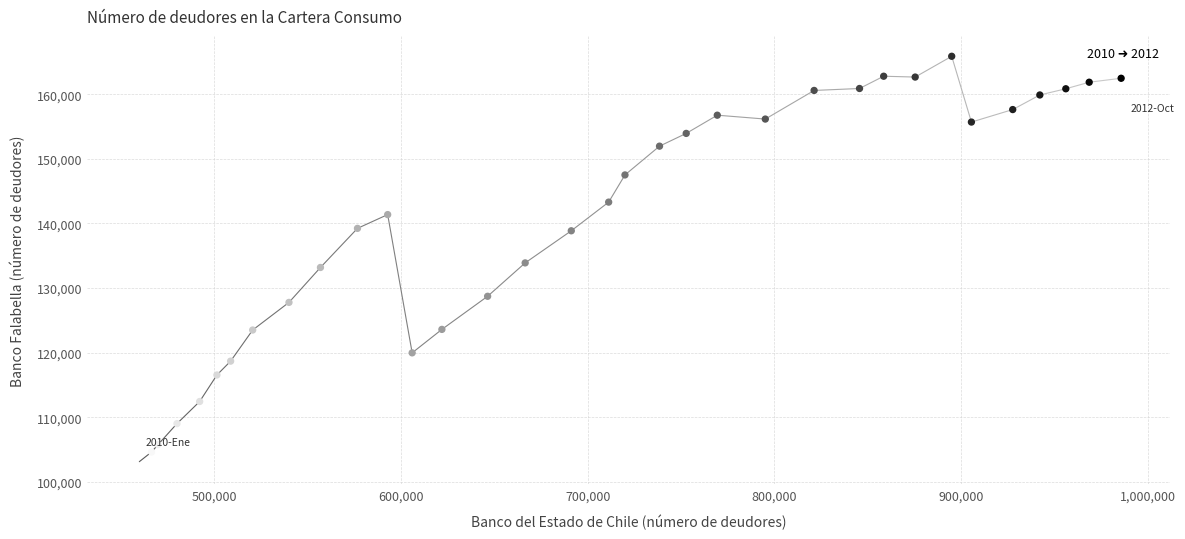

What is the range of Y values (max minus min)?

63149